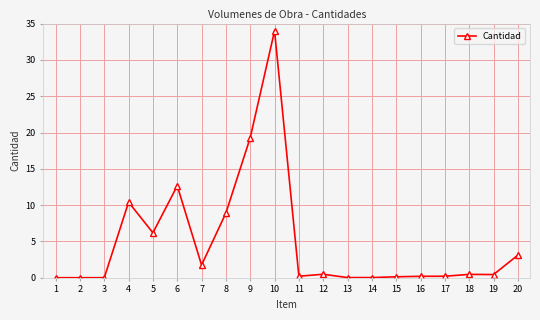

Which has a higher value, 6 or 18?

6